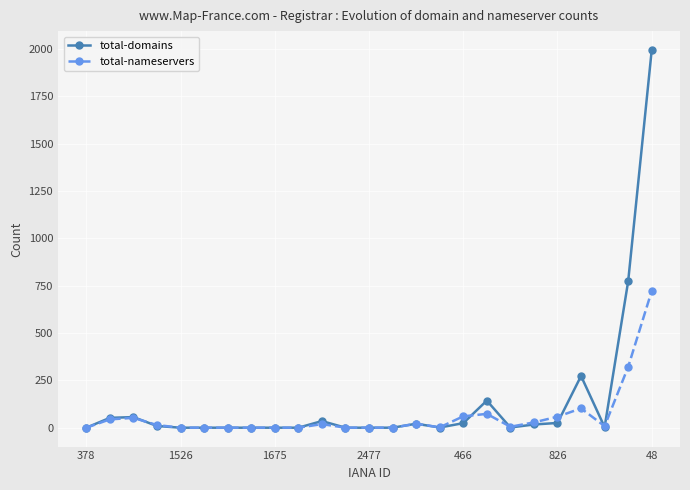

True or false: total-nameservers and total-domains cross at least once.

True